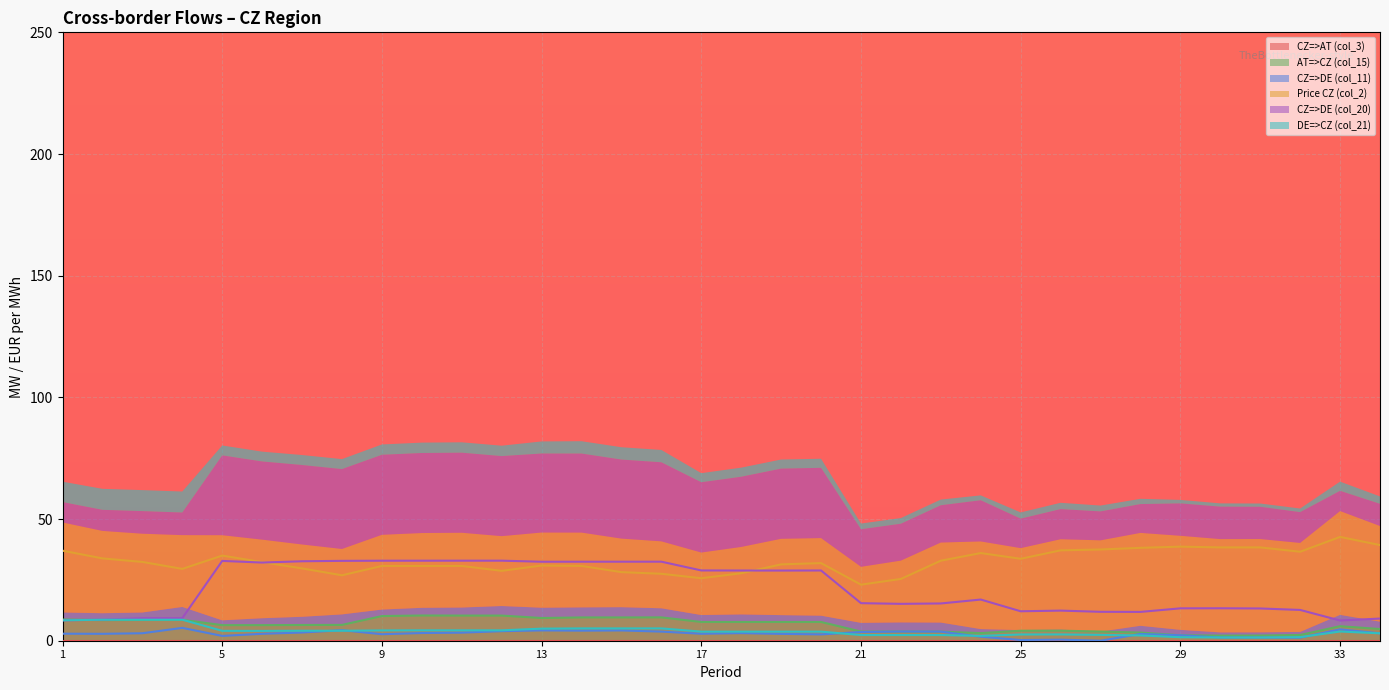

What is the difference between the Price CZ (col_2) values at 1 and 20?

5.1